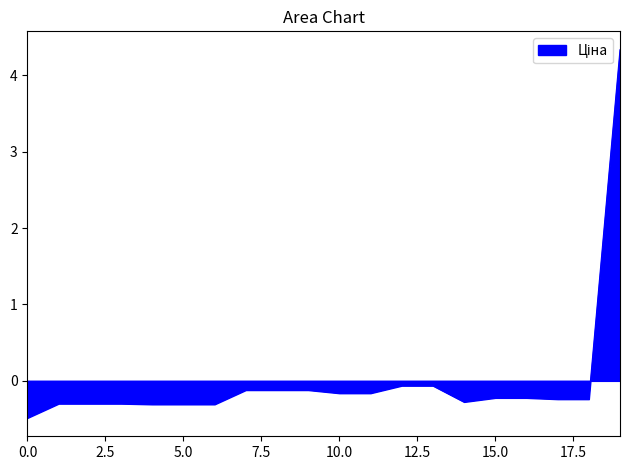

What is the minimum value shown in the chart?

-0.5